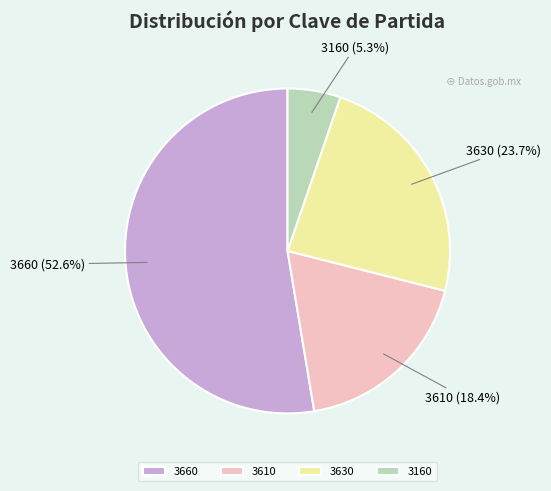

To the nearest percent, what is the average slice percentage?

25%